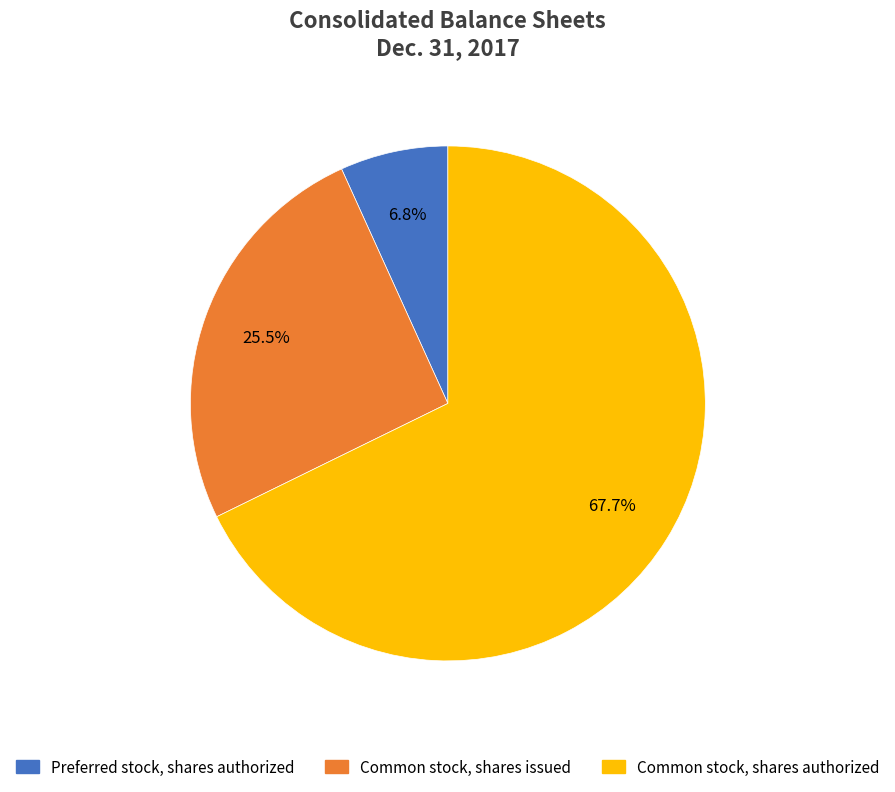

To the nearest percent, what is the difference between the largest and smallest slice percentages?

61%